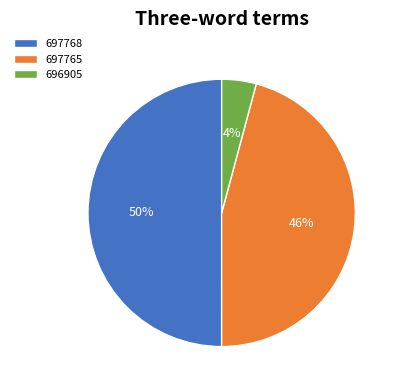

Does 696905 account for over 50% of the chart?

No